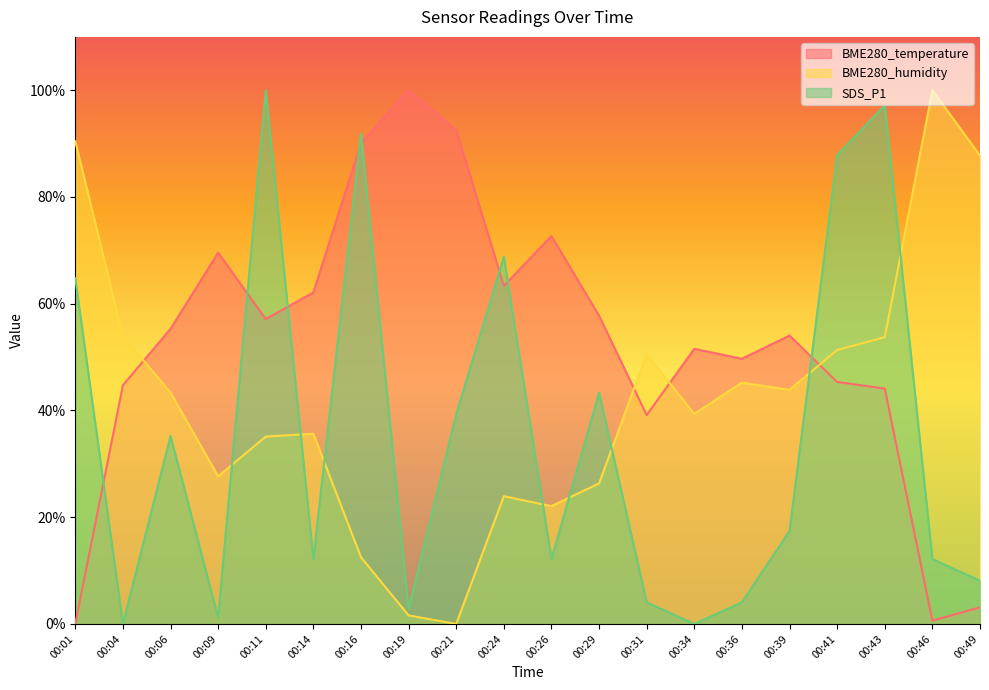

What is the greatest value displayed?

100.0